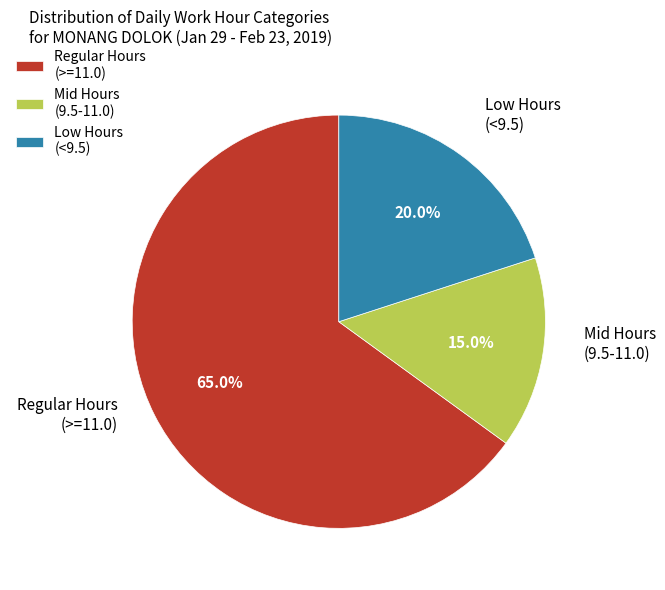

Is there a majority slice in this chart?

Yes